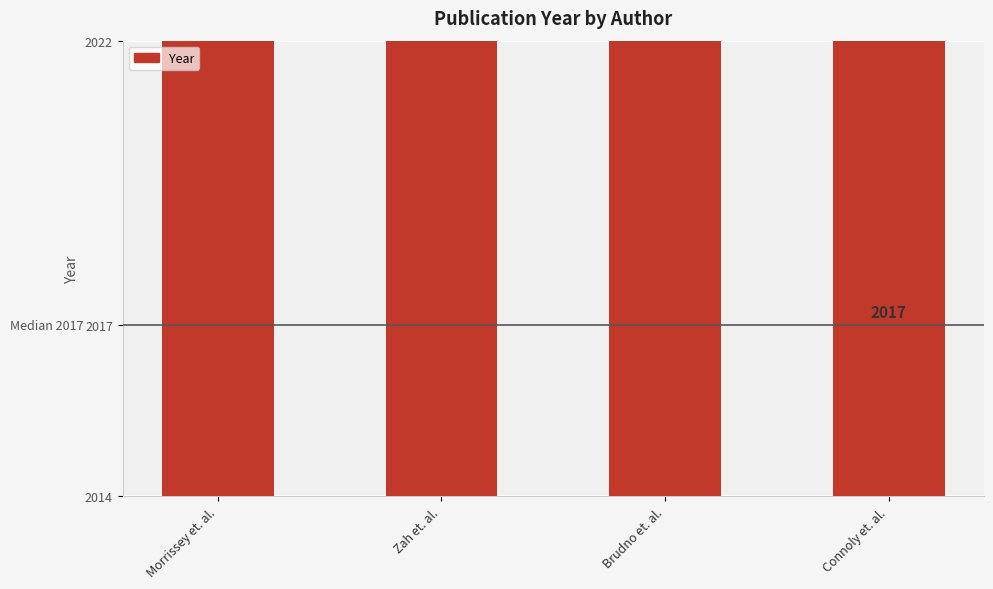

List the labels in order of value, largest first.

Brudno et. al., Morrissey et. al., Connoly et. al., Zah et. al.